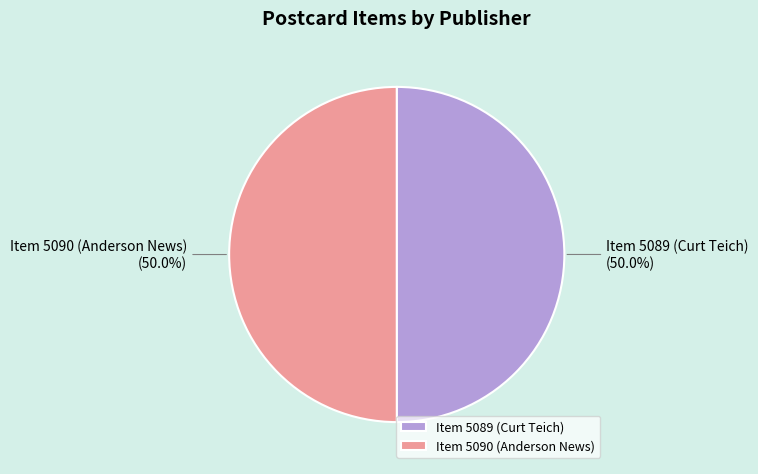

To the nearest percent, what portion does Item 5089 (Curt Teich) represent?

50%